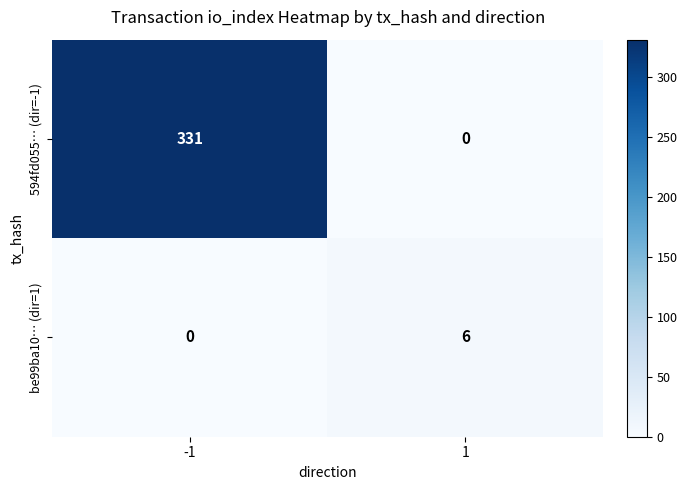

Is it true that be99ba10… (dir=1) equals 9 at 1?

False